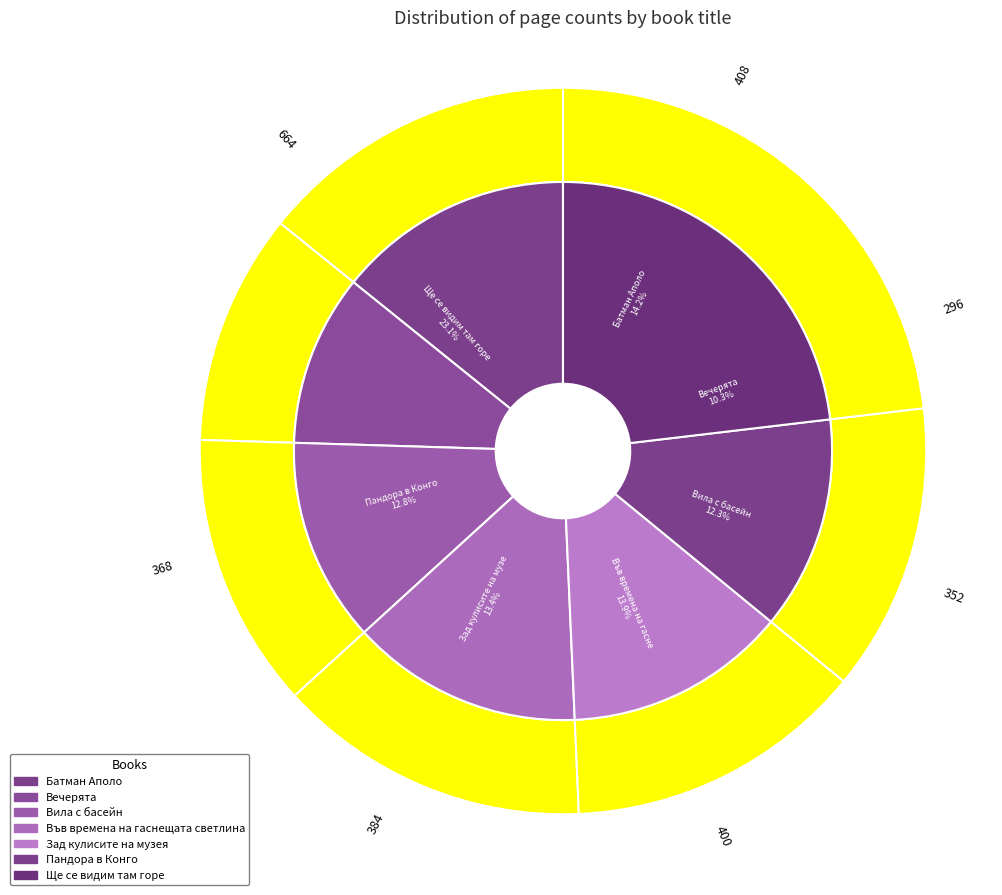

Count the number of slices in the pie.

7